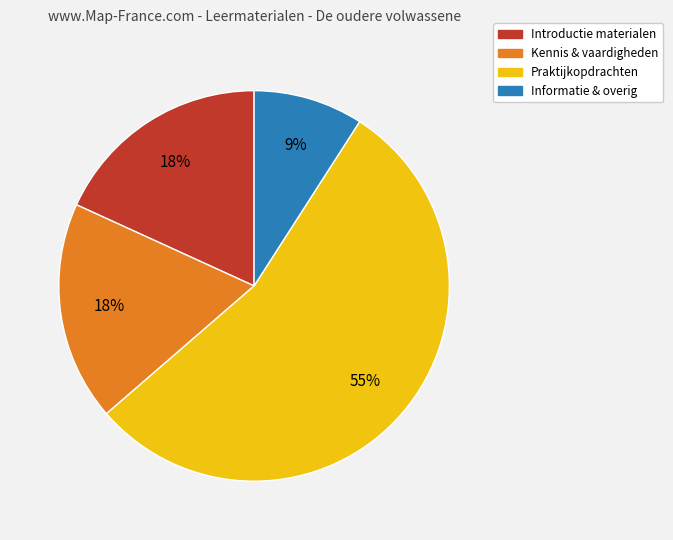

To the nearest percent, what is the average slice percentage?

25%